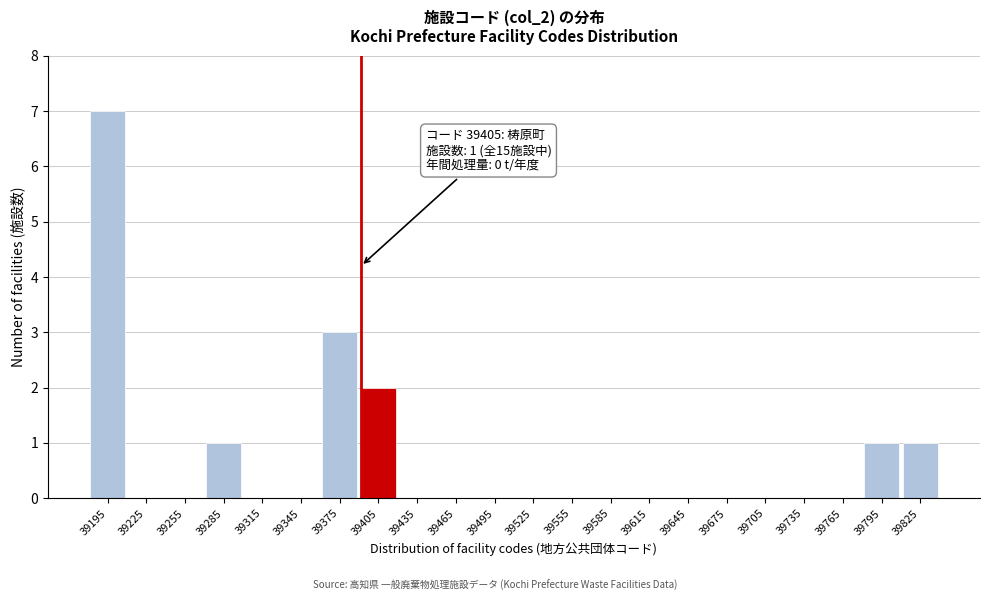

Reading left to right, extract all data points from this chart.

39195=7	39225=0	39255=0	39285=1	39315=0	39345=0	39375=3	39405=2	39435=0	39465=0	39495=0	39525=0	39555=0	39585=0	39615=0	39645=0	39675=0	39705=0	39735=0	39765=0	39795=1	39825=1